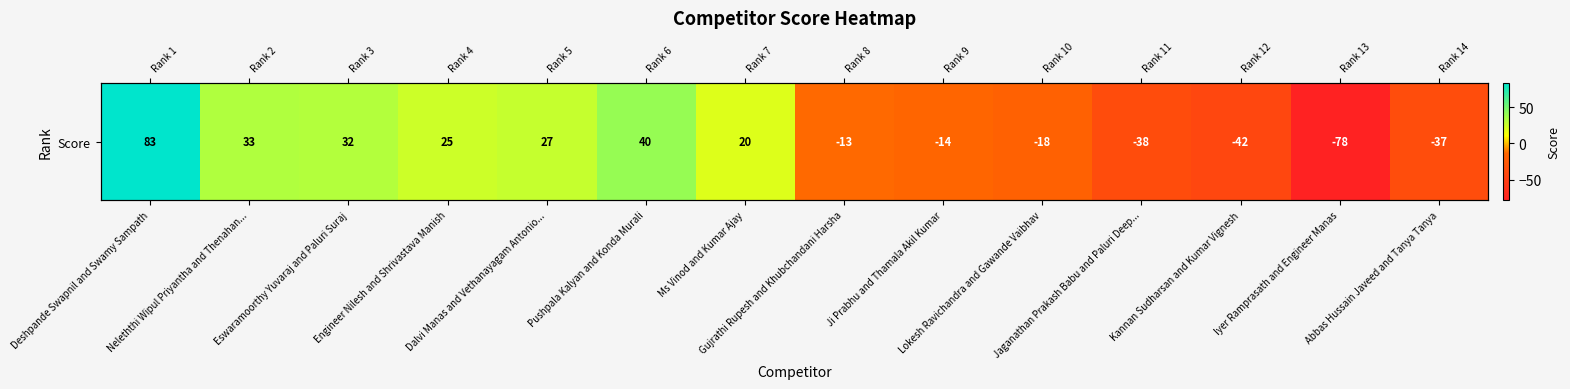

What is the greatest value displayed?

83